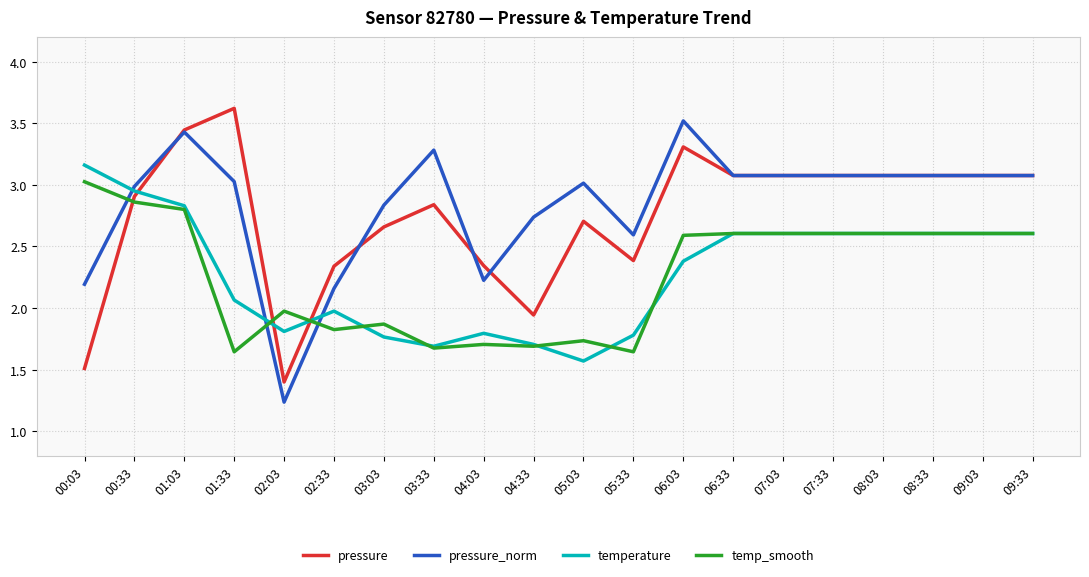

Which series has the largest total across all categories?

pressure_norm